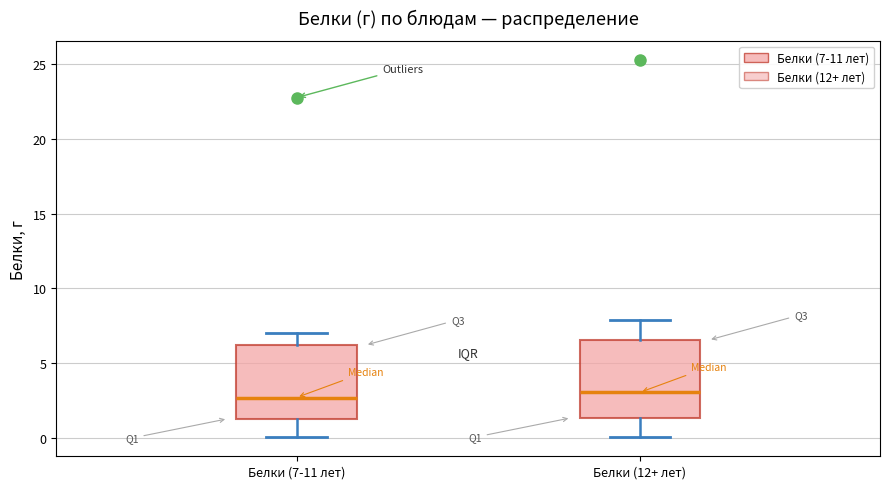

Reading left to right, read every box against the y-axis: the position of its median line, the range the box covers, and the ends of its whiskers. The values are not printed on the chart, so give them approximately, as read against the axis.

Белки (7-11 лет): median 2.5, box 1.5 to 6.0, whiskers 0.0 to 7.0
Белки (12+ лет): median 3.0, box 1.5 to 6.5, whiskers 0.0 to 8.0